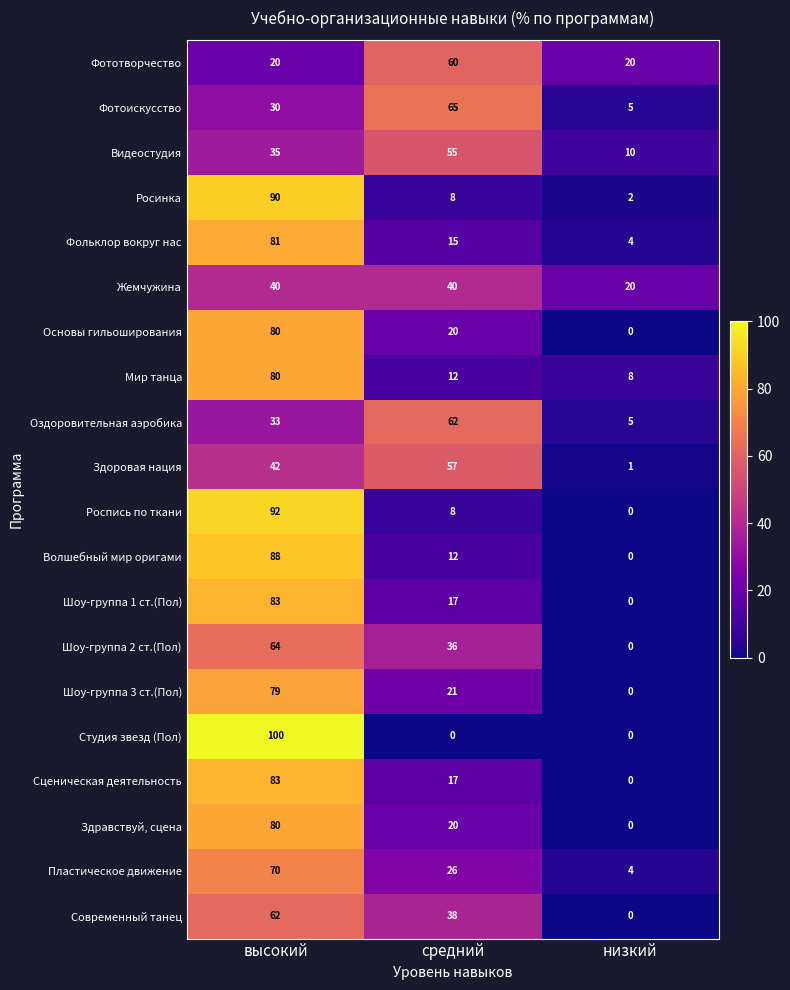

Where does the Пластическое движение series first go above 26?

высокий